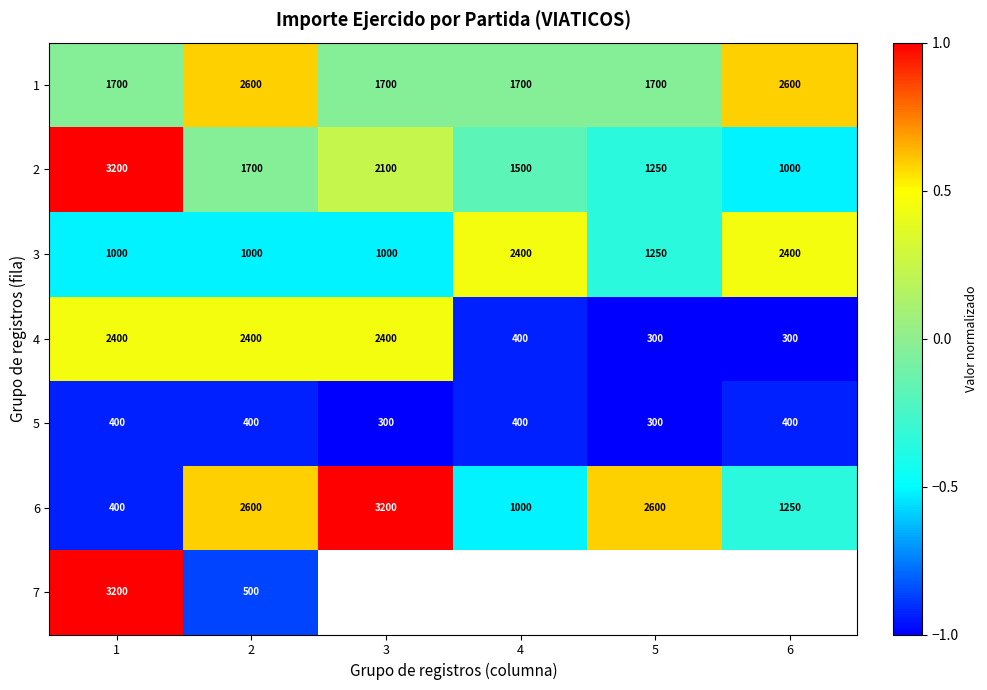

Is the value of 5 at 6 greater than the value of 2 at 1?

No